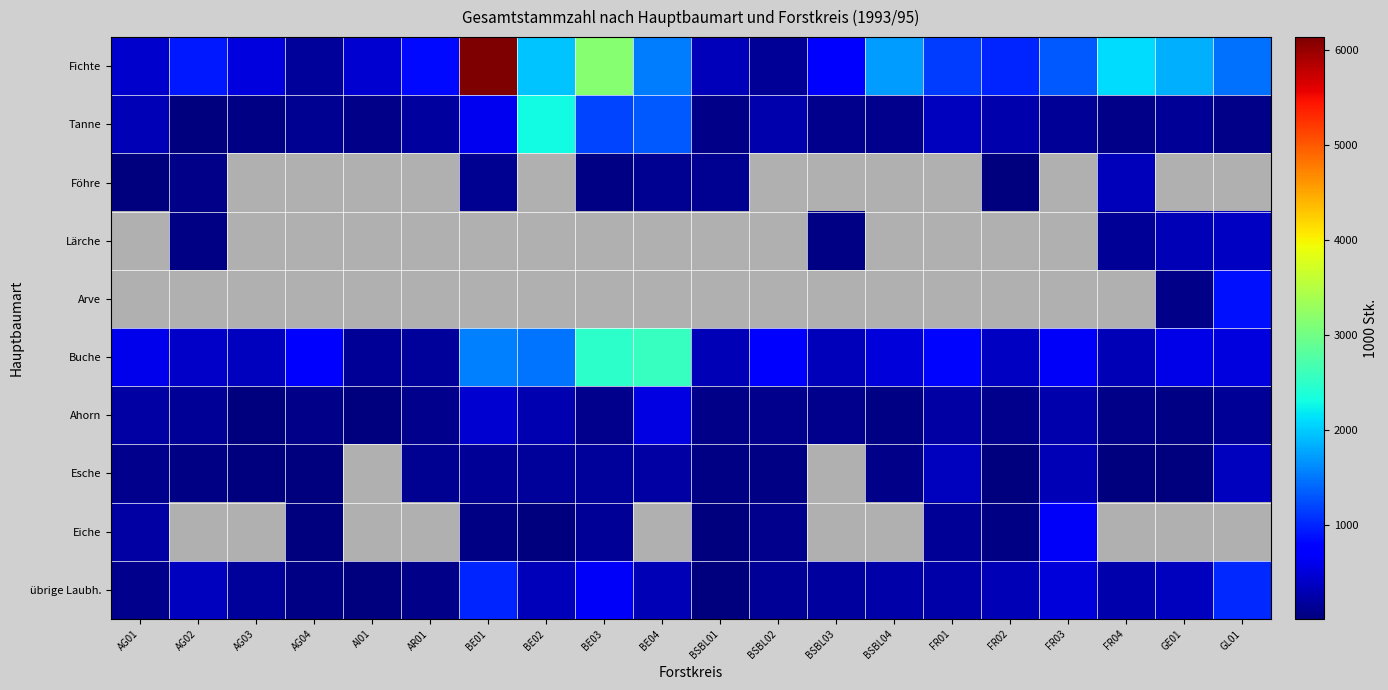

Is the value of Esche at BSBL04 greater than the value of Buche at AR01?

No